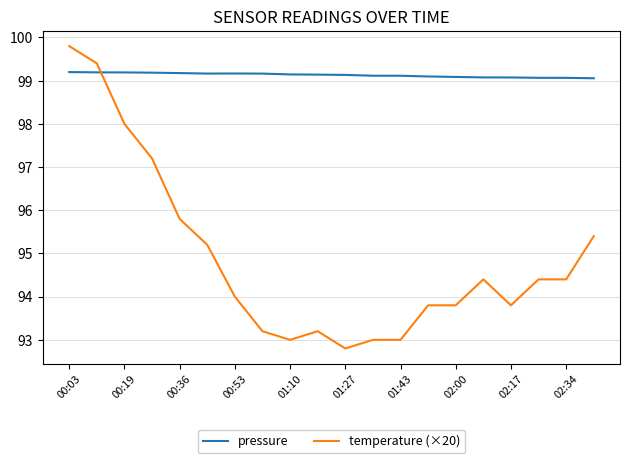

Which series has the largest range (max minus min)?

temperature (×20)